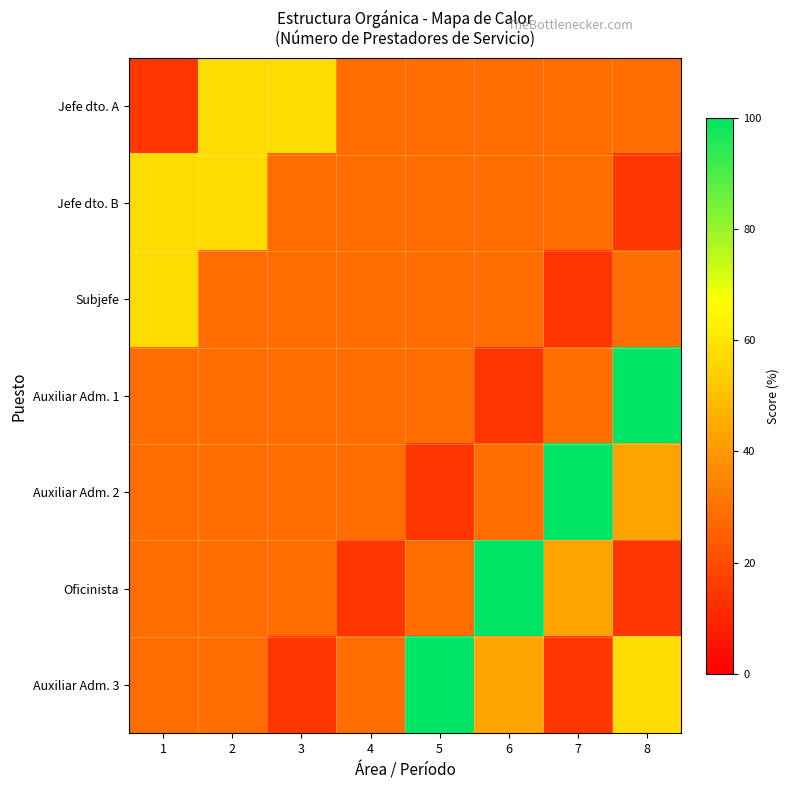

How many categories are shown in the chart?

8